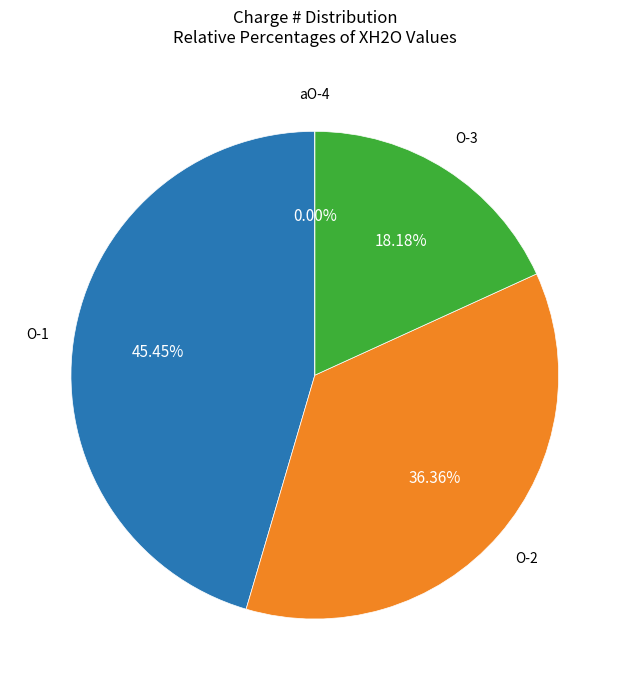

To the nearest percent, what portion does O-1 represent?

45%